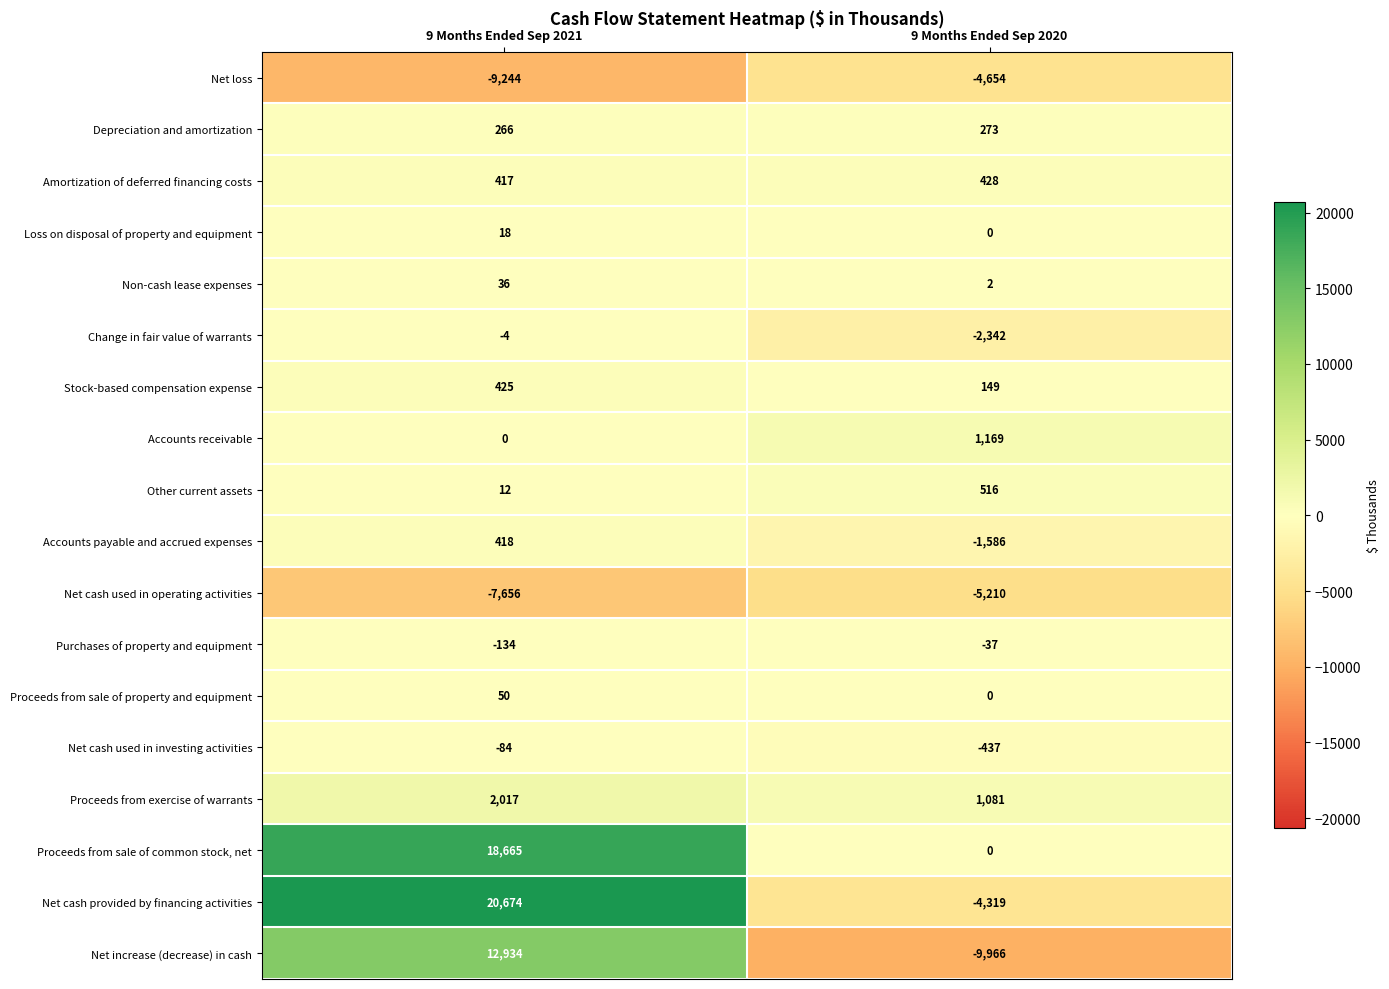

What is the sum of the Amortization of deferred financing costs values at 9 Months Ended Sep 2020 and 9 Months Ended Sep 2021?

845